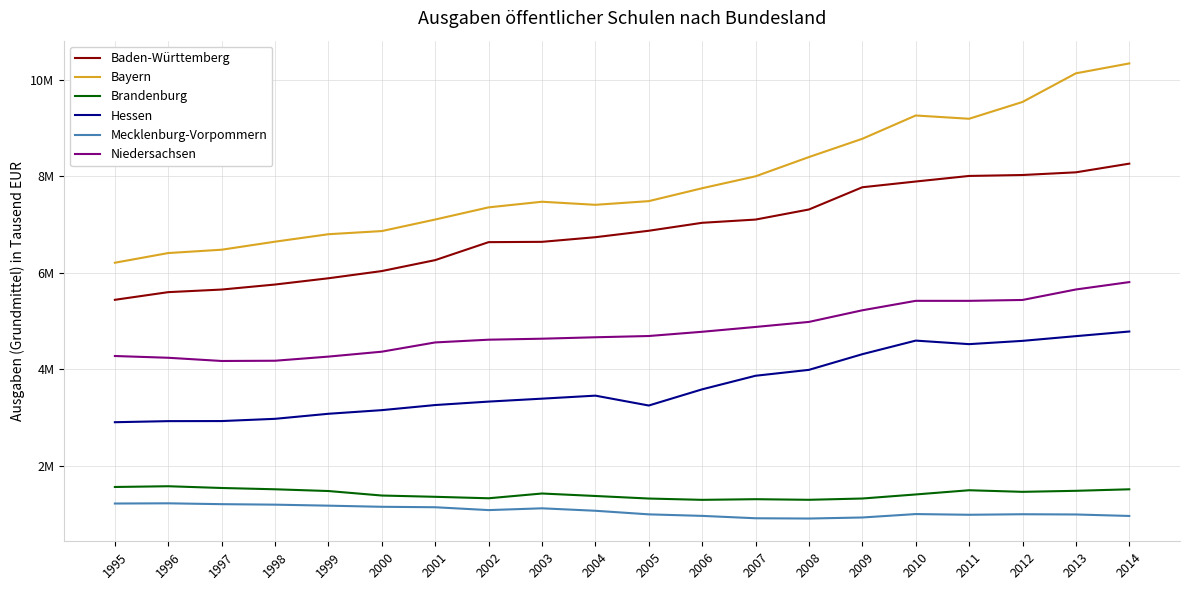

Where is Baden-Württemberg nearest to the value 6852291?

2005